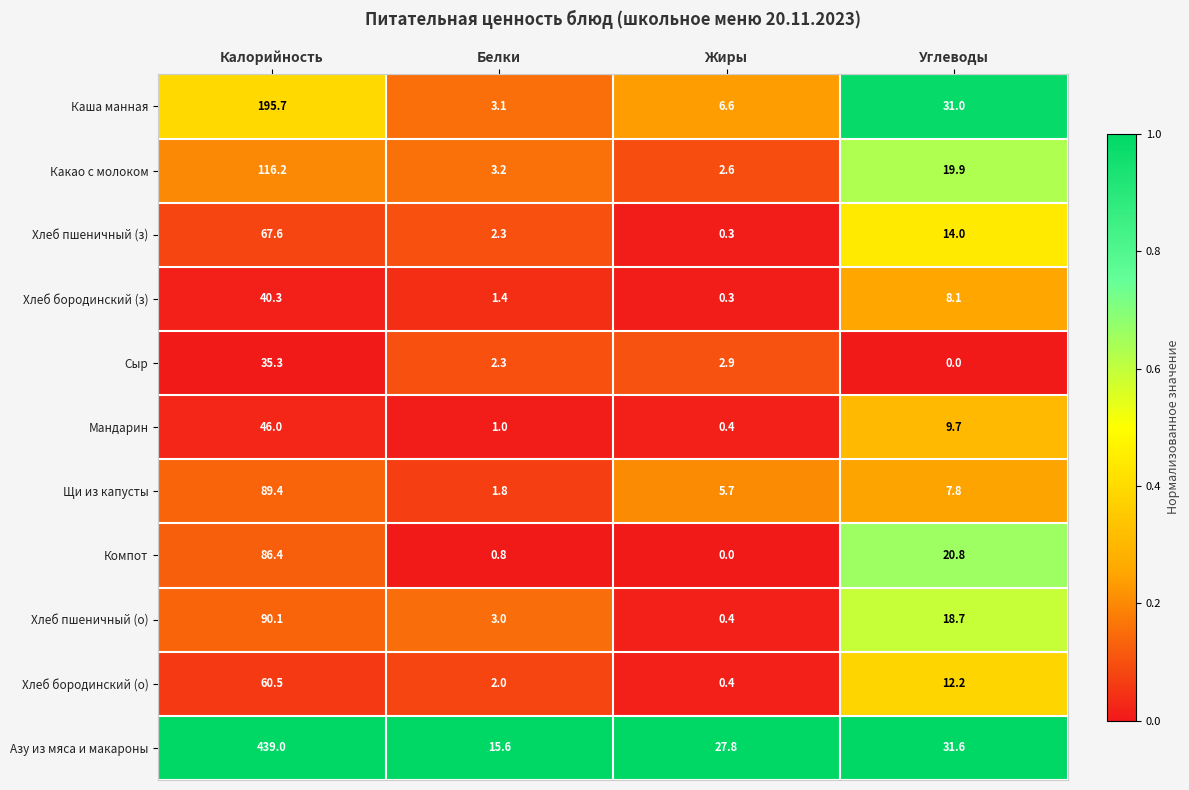

List the labels in order of Каша манная value, largest first.

Калорийность, Углеводы, Жиры, Белки